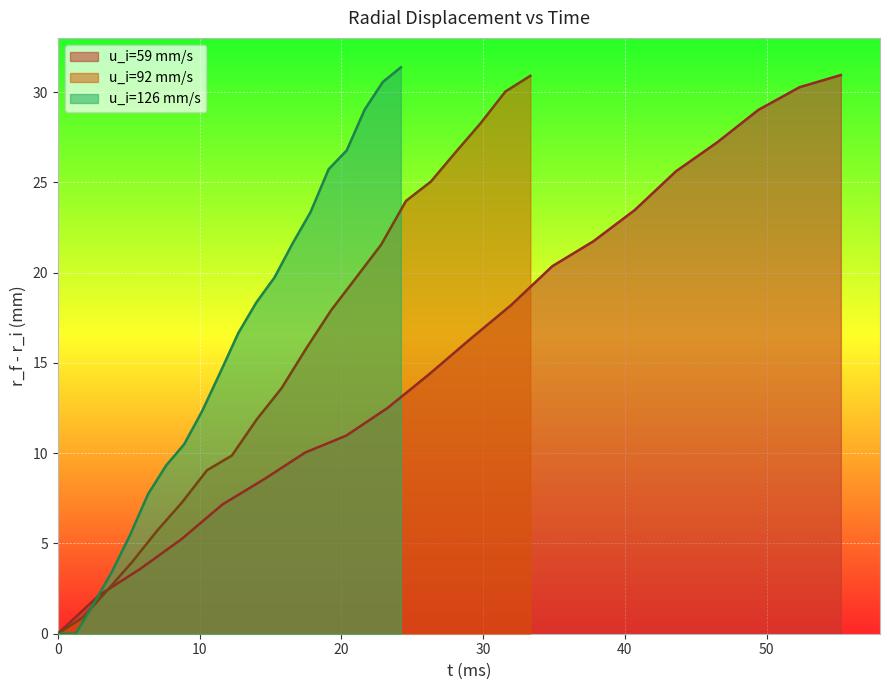

What is the highest value of the u_i=59 mm/s series?

30.9